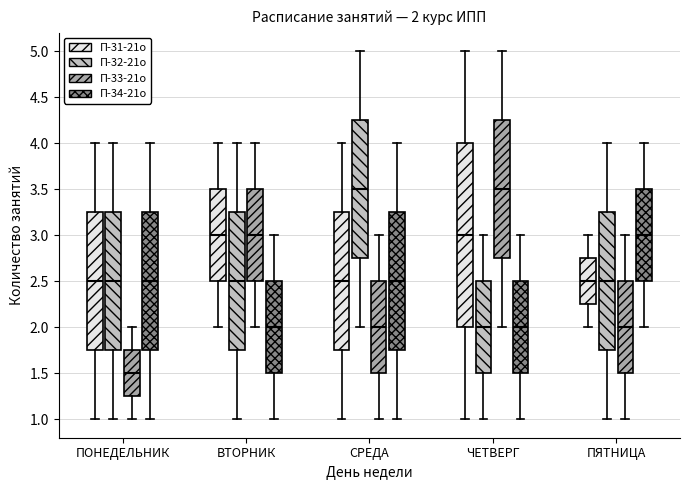

Comparing the boxes themselves (not the whiskers), which one is the tallest?

ЧЕТВЕРГ (П-31-21о)